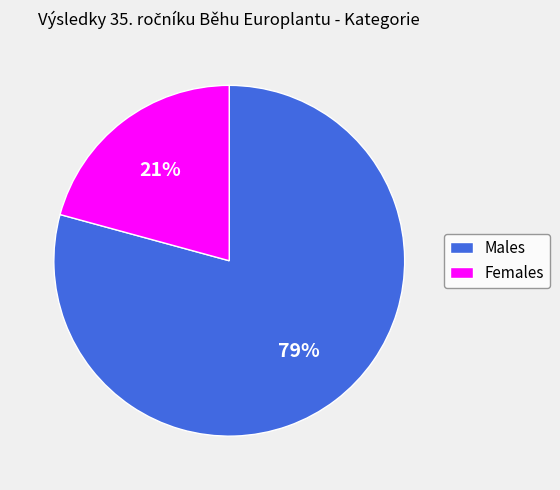

To the nearest percent, what portion does Females represent?

21%